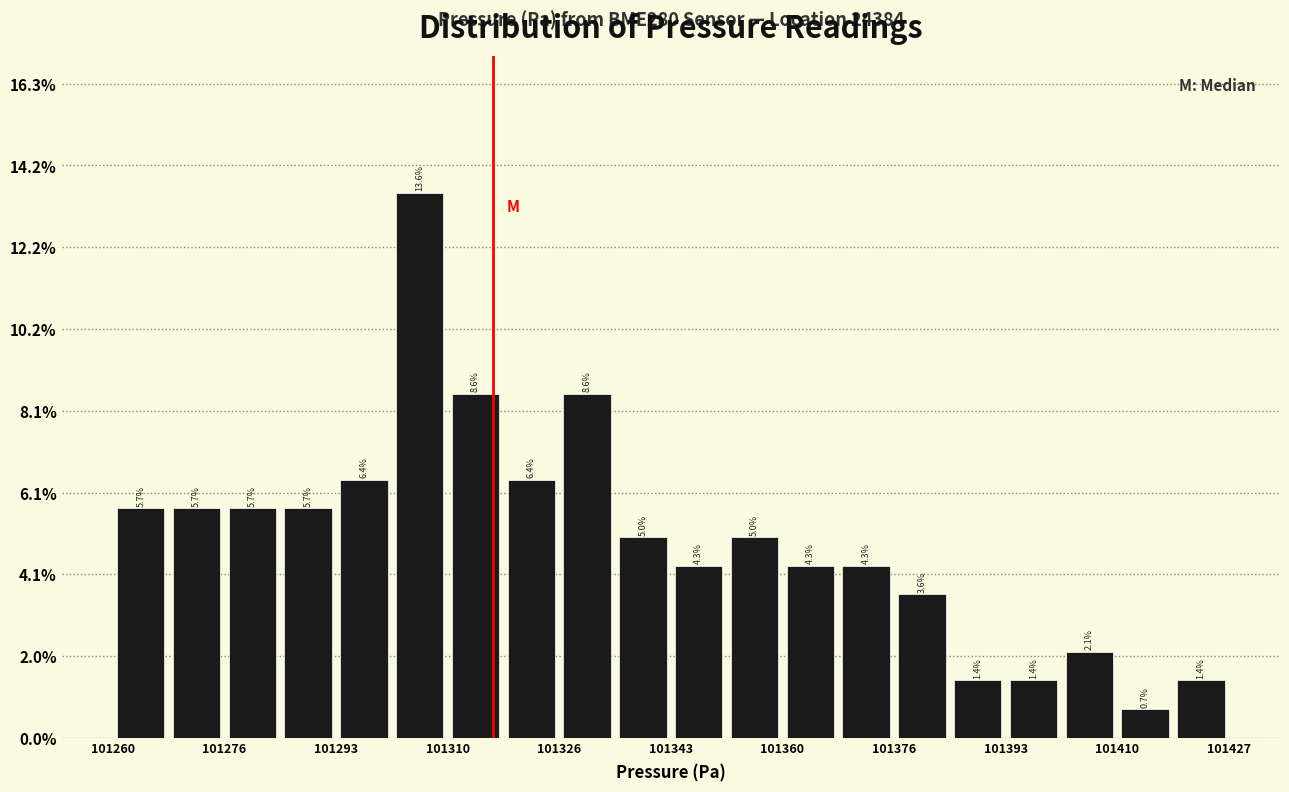

Which range on the x-axis has the tallest bar?

101302 to 101310